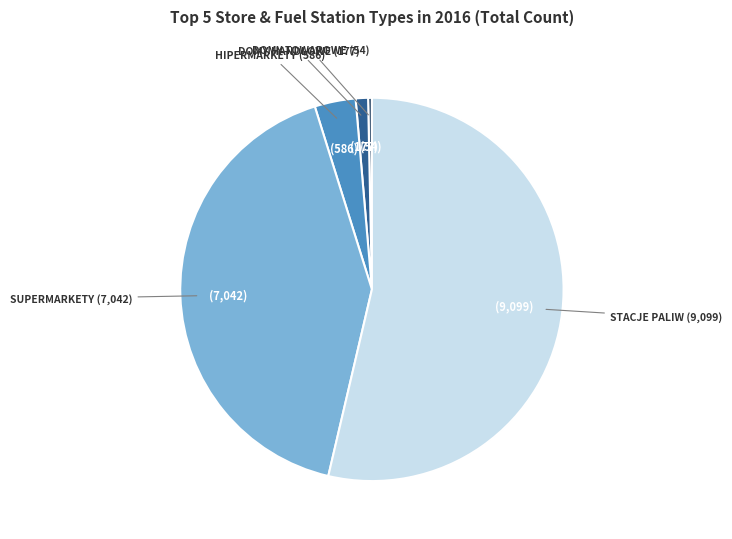

Does any single category account for the majority?

Yes